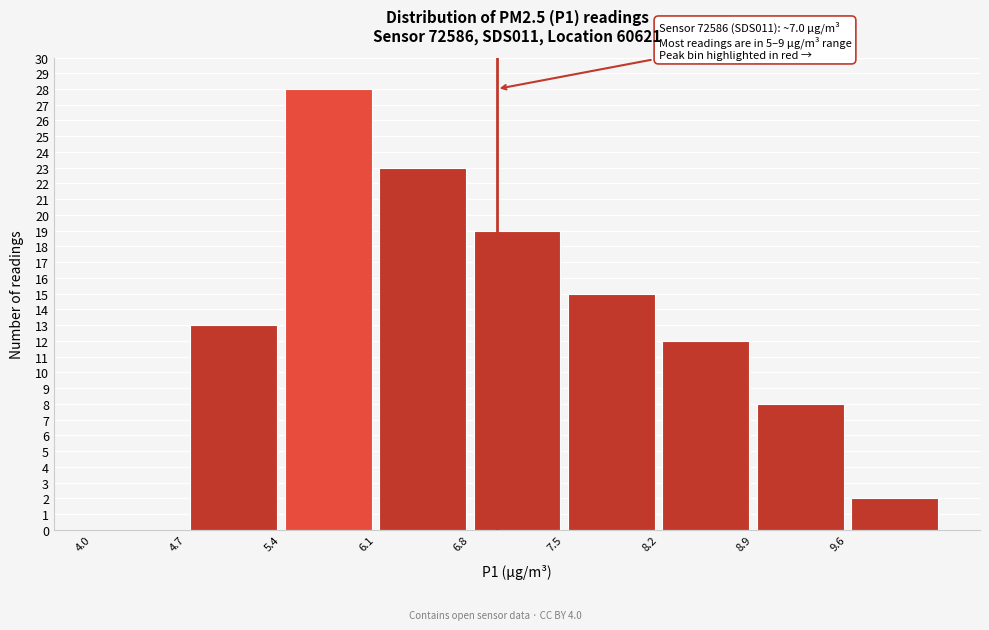

Which range on the x-axis has the tallest bar?

5.4 to 6.1